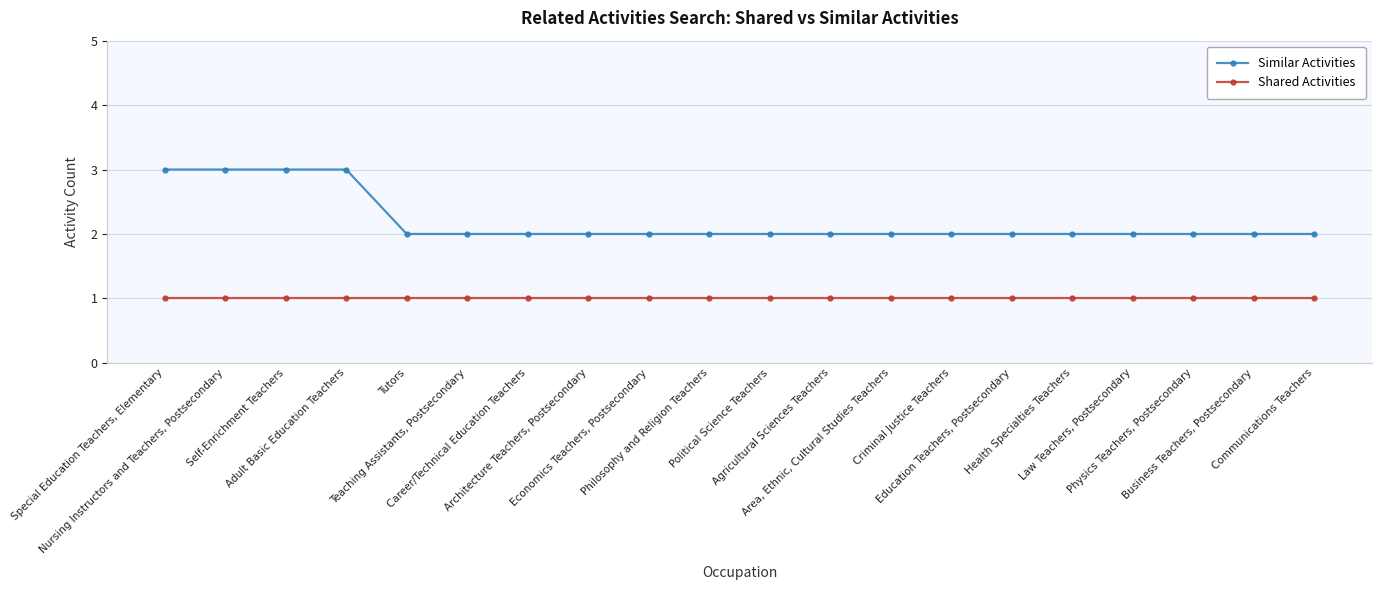

What is the value of the Shared Activities point at the 5th from the left?

1